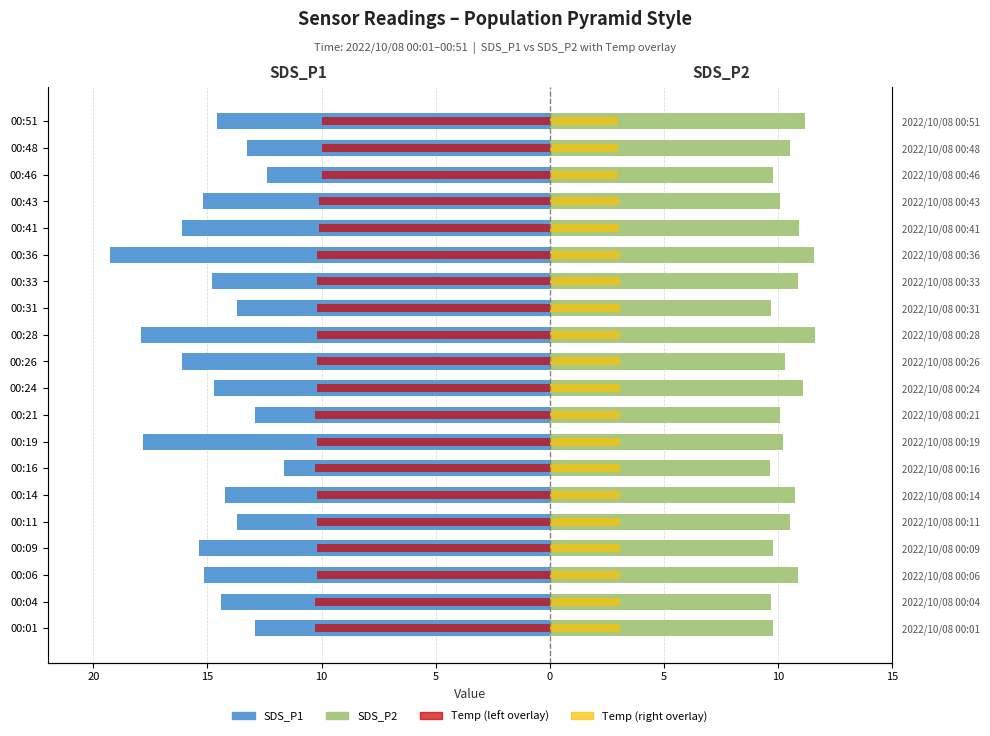

How many categories are shown in the chart?

20